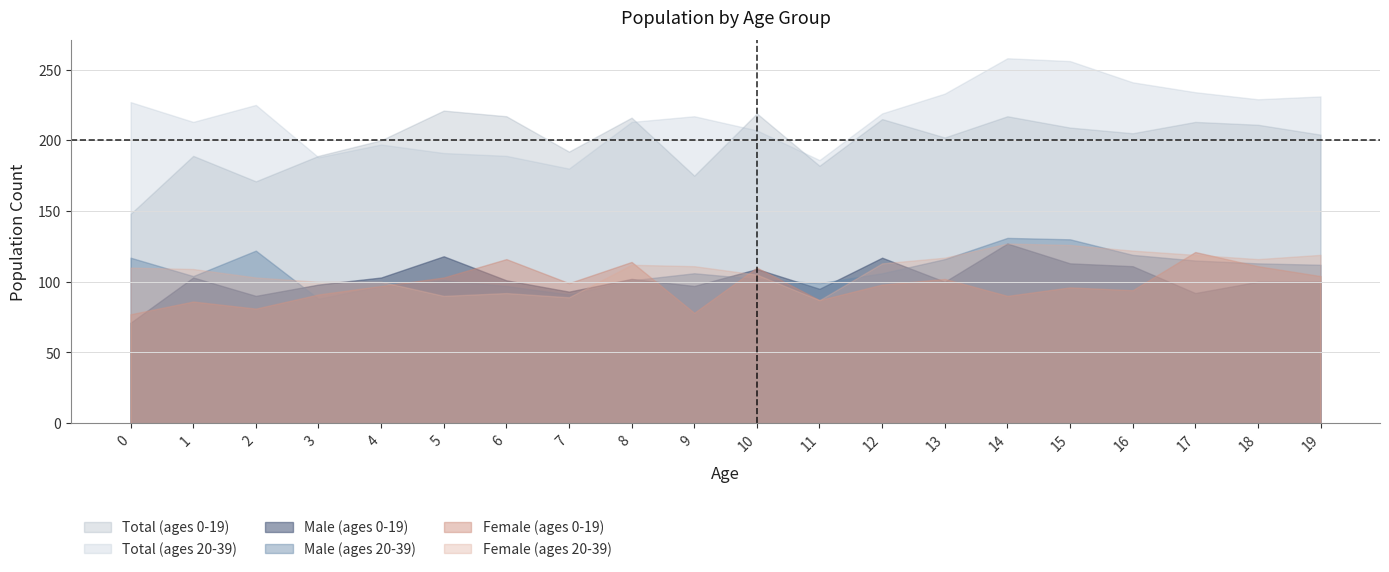

Which series has the widest spread of values?

Total (ages 20-39)